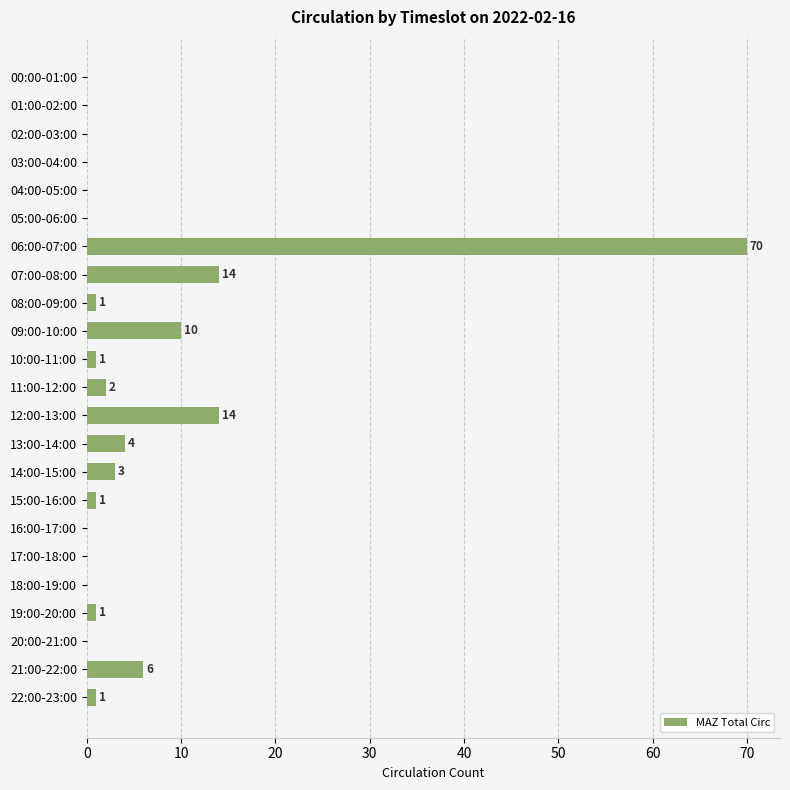

What is the sum of all values?

128